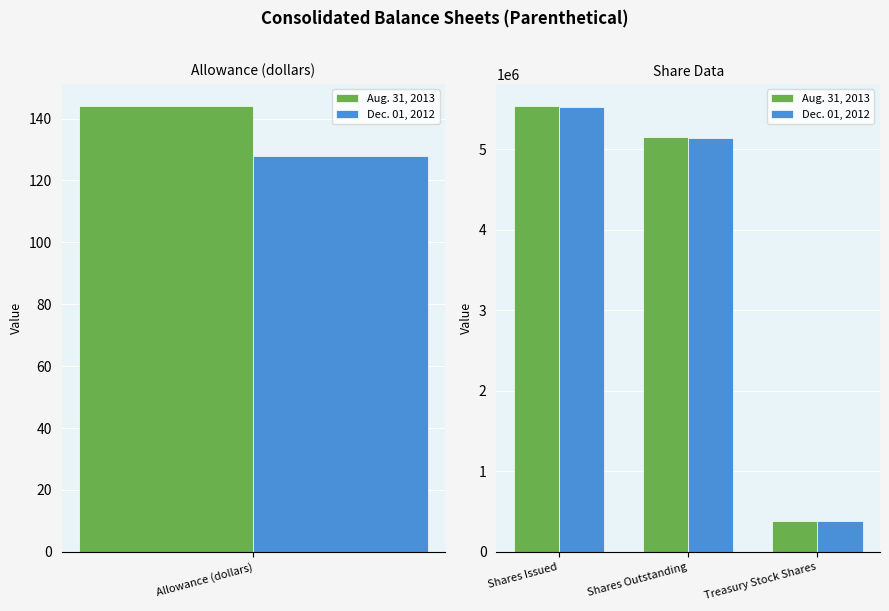

Is it true that Dec. 01, 2012 equals 5139590 at Shares Outstanding?

True